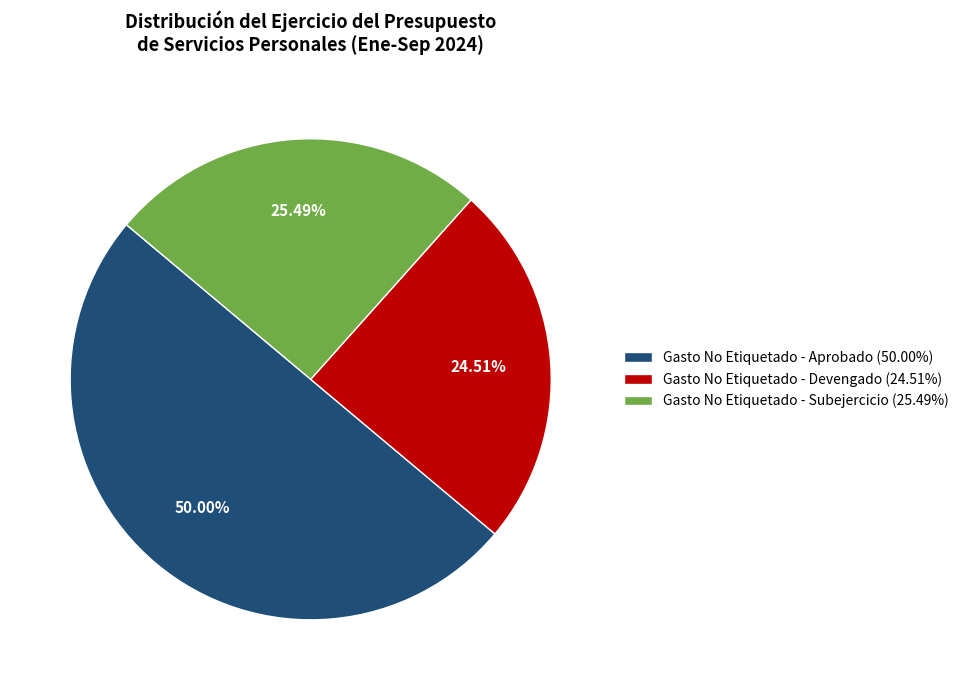

What is the largest slice in the pie chart?

Gasto No Etiquetado - Aprobado